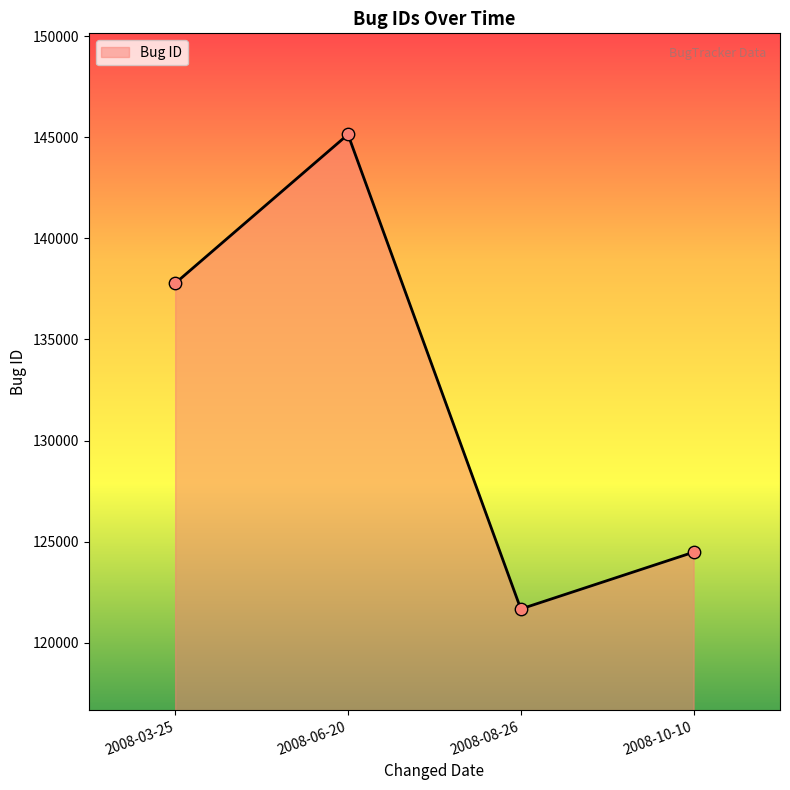

Between 2008-06-20 and 2008-10-10, which is larger?

2008-06-20